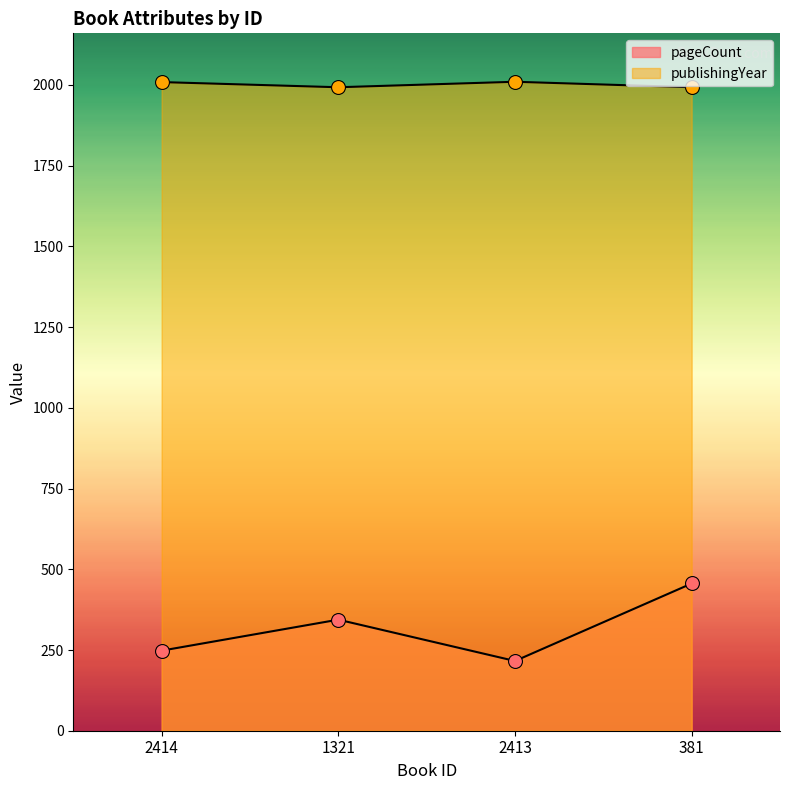

At which category is the sum across all series the highest?

381